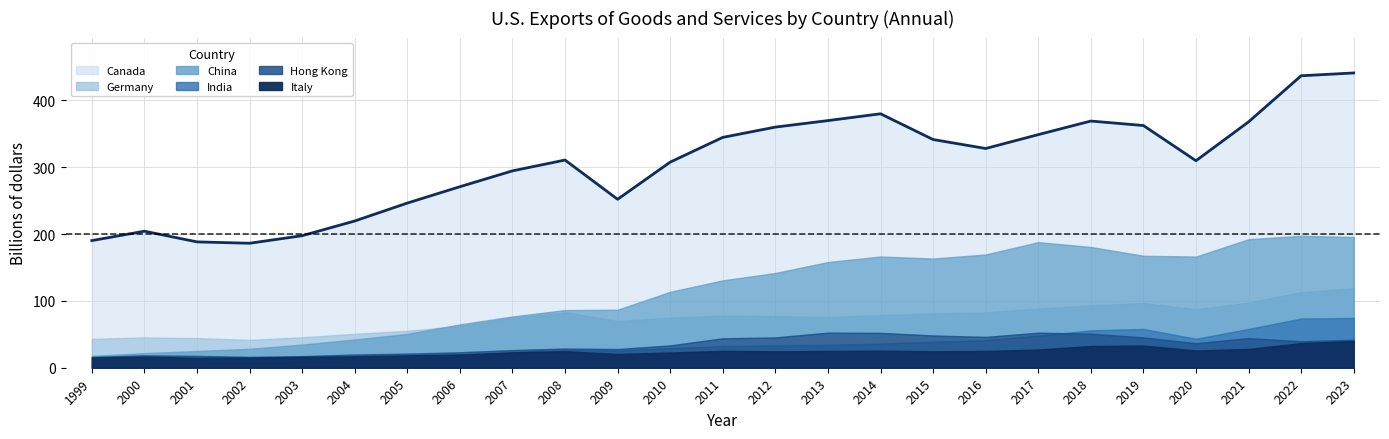

What is the average value?

305.0